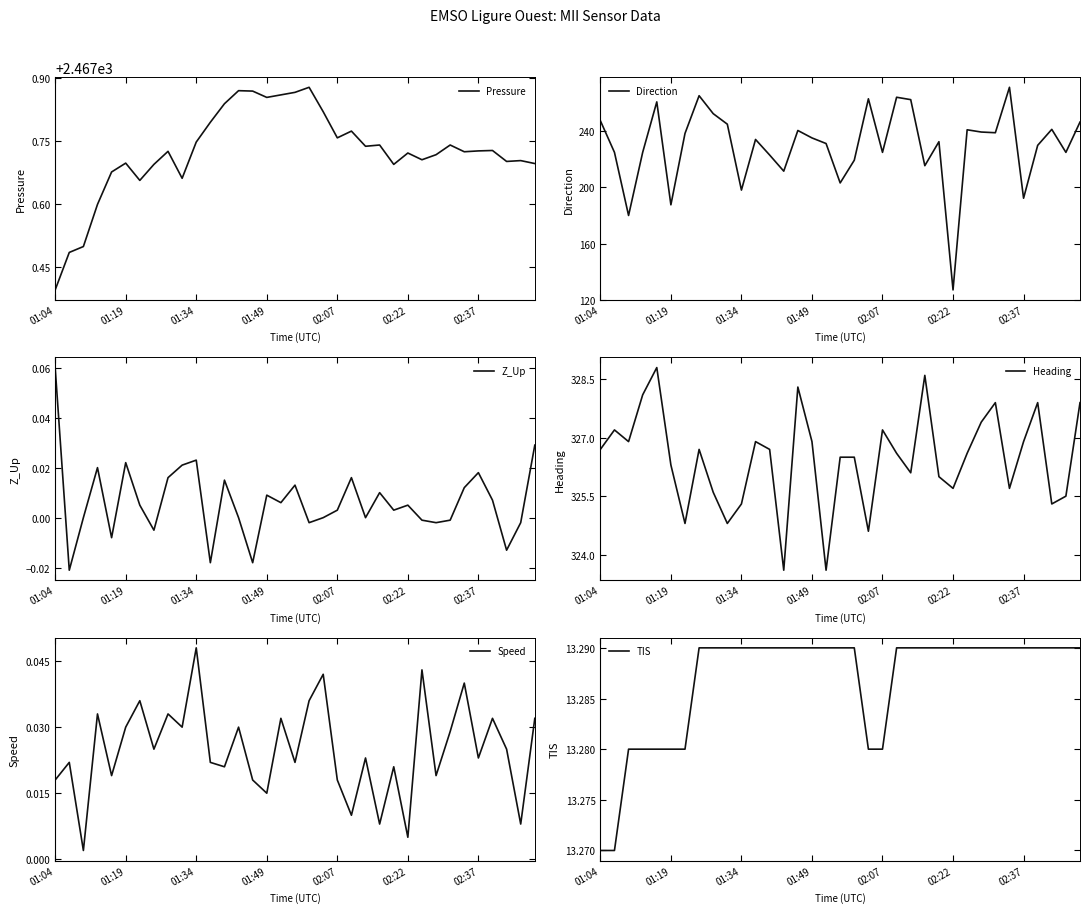

Which has a higher value, 28 or 9?

28